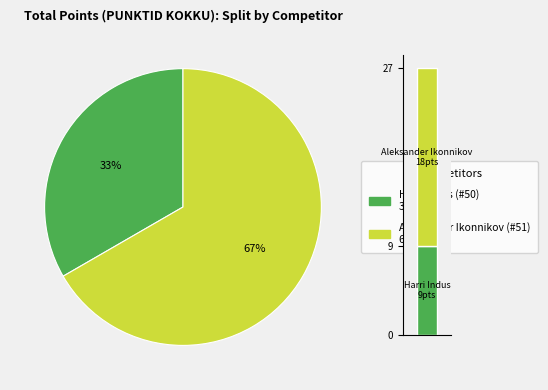

Approximately how many times larger is the value at Harri Indus (#50) compared to Aleksander Ikonnikov (#51)?

0.5